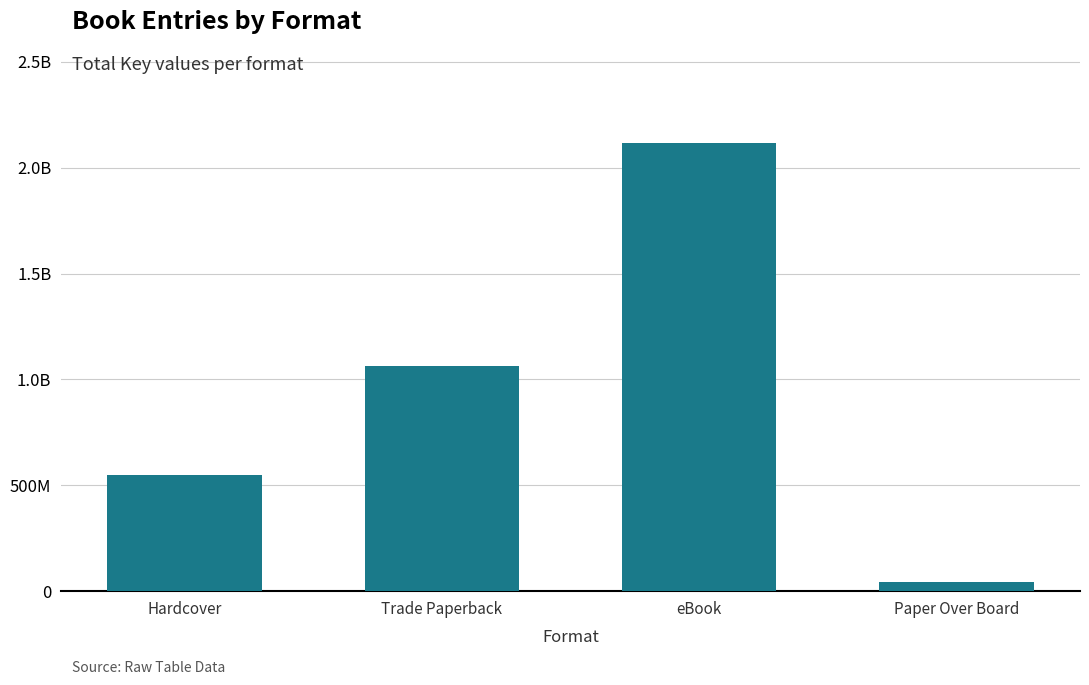

Between eBook and Paper Over Board, which is larger?

eBook